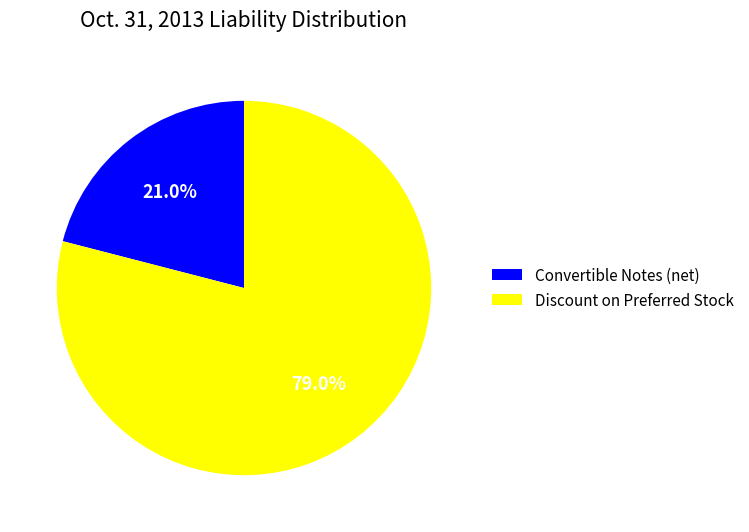

Is the sum of Convertible Notes (net) and Discount on Preferred Stock greater than half?

Yes